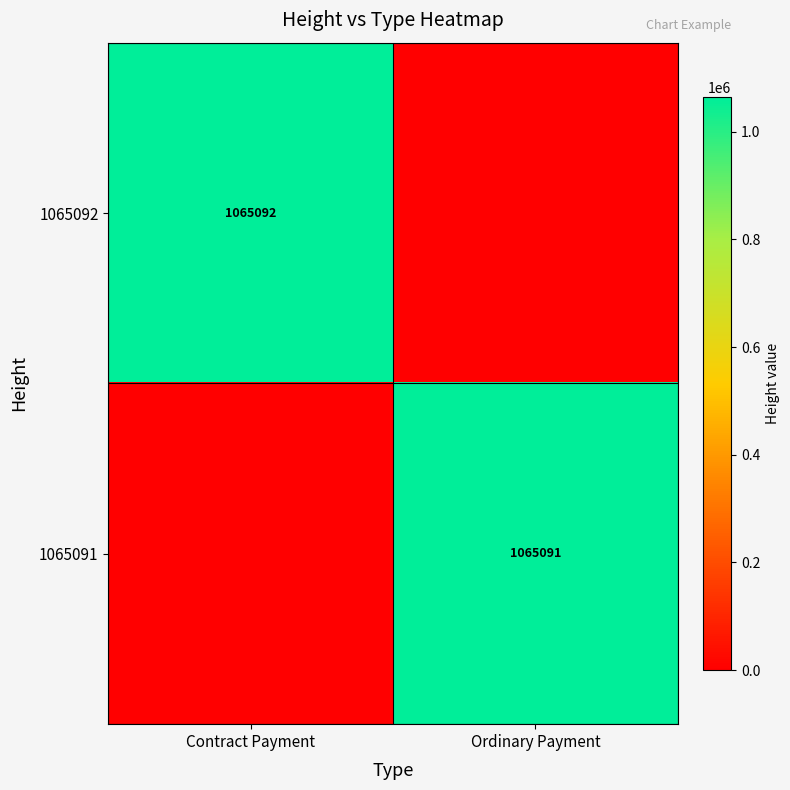

The value of 1065091 at Ordinary Payment is 300305. True or false?

False